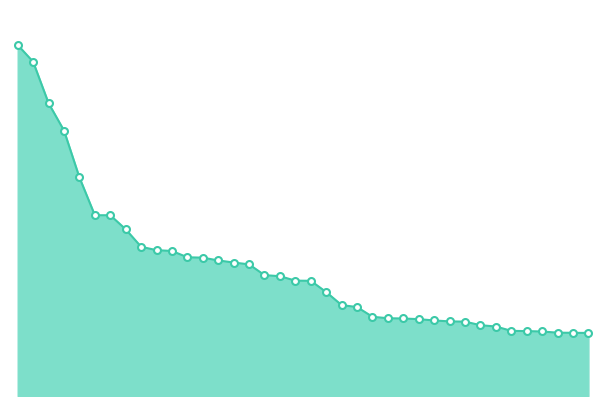

List the labels in order of value, smallest first.

38, 37, 36, 35, 34, 33, 32, 31, 30, 29, 28, 27, 26, 25, 24, 23, 22, 21, 20, 19, 18, 17, 16, 15, 14, 13, 12, 11, 10, 9, 8, 6, 7, 5, 4, 3, 2, 1